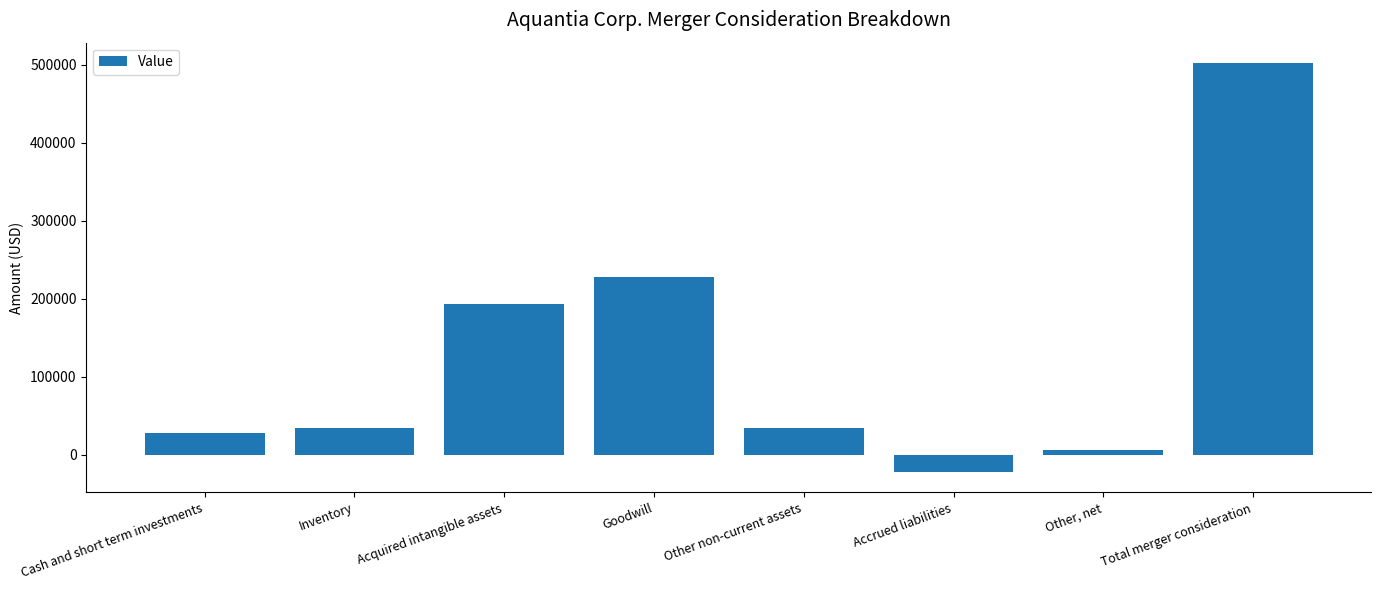

The value at Inventory is 33900. True or false?

True